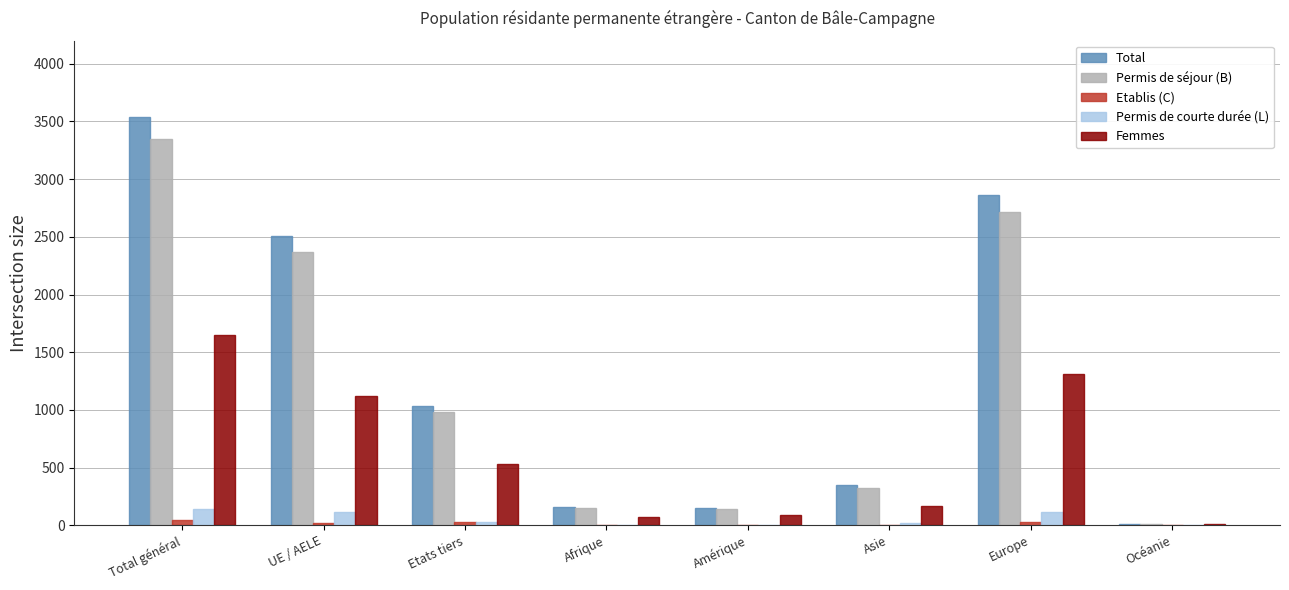

The value of Permis de séjour (B) at Amérique is 140. True or false?

True